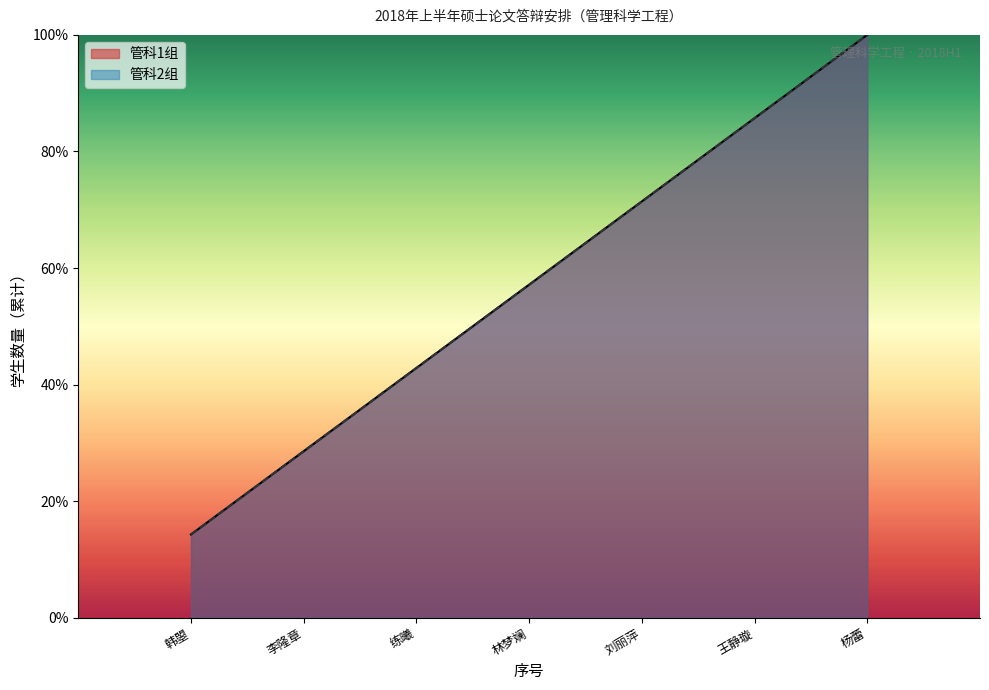

What is the maximum value for 管科1组?

100.0